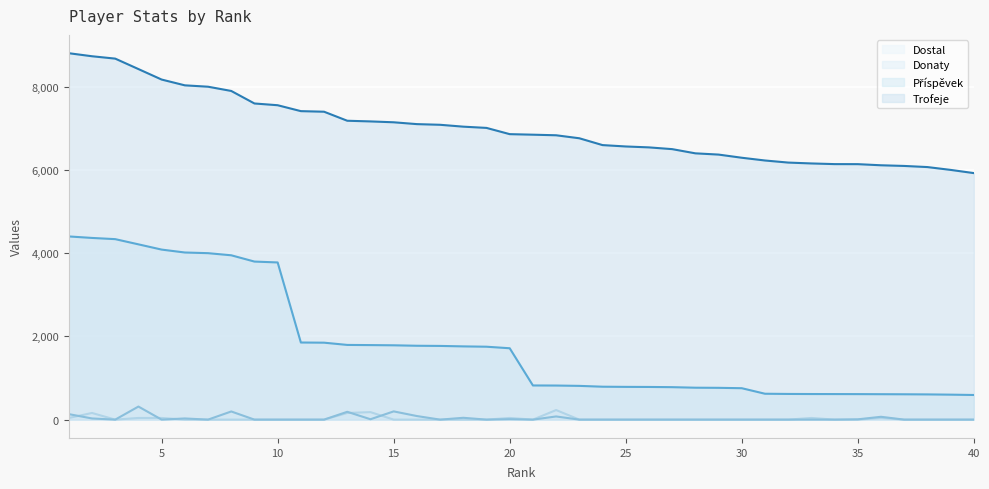

What is the greatest value displayed?

8805